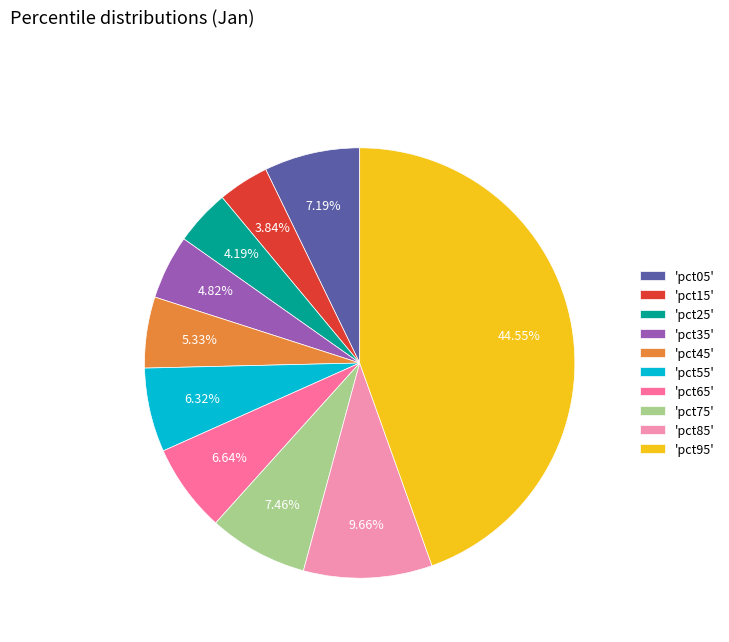

Does 'pct55' represent more than half of the total?

No